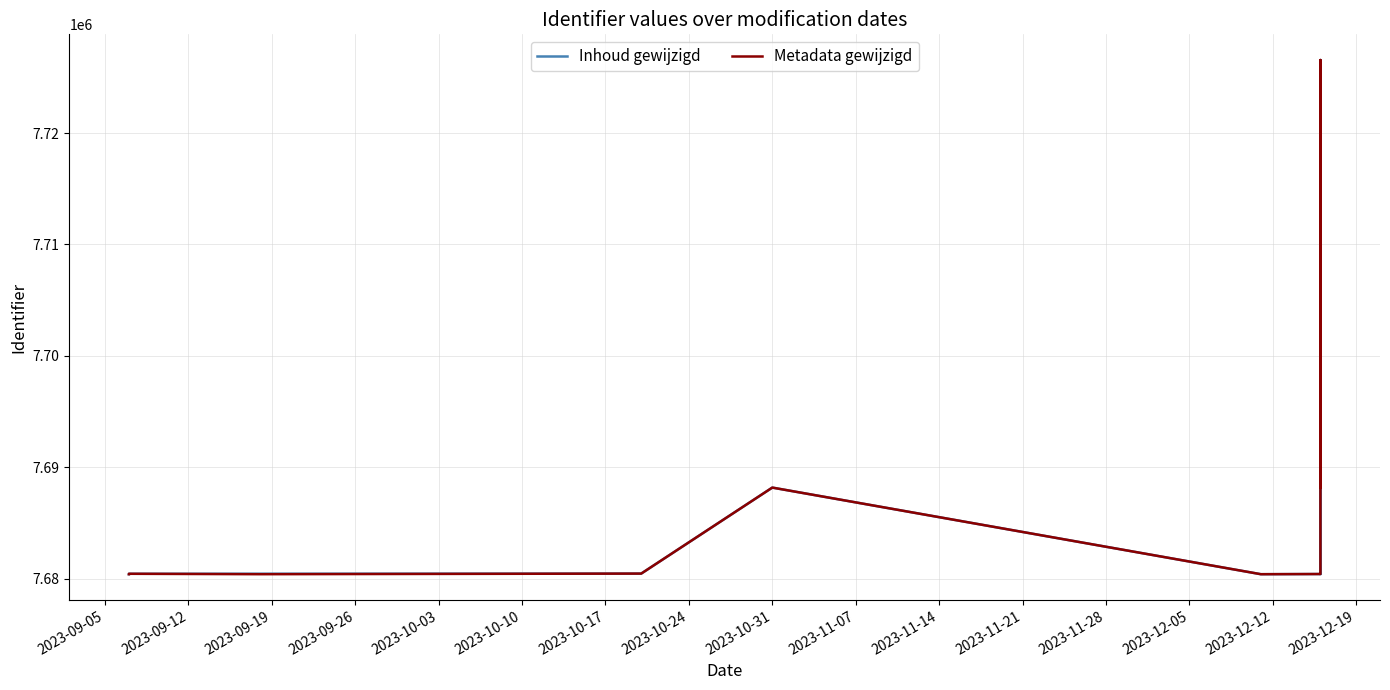

How many values in the Inhoud gewijzigd series exceed 7680432?

6